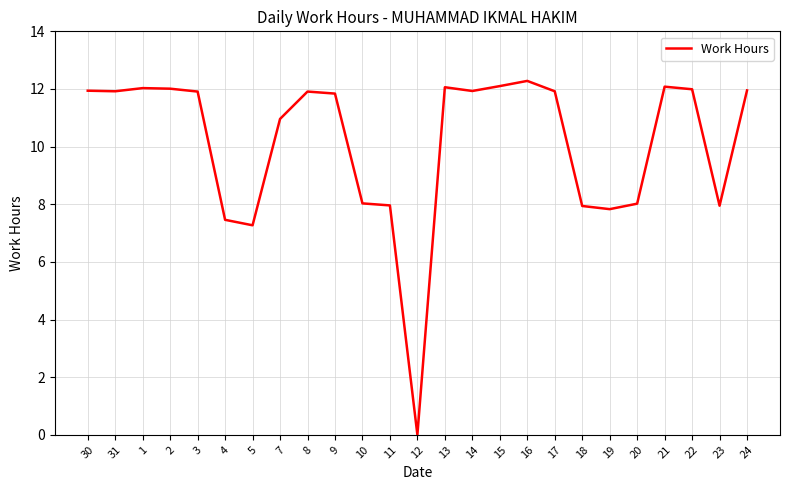

Approximately how many times larger is the value at 8 compared to 24?

1.0